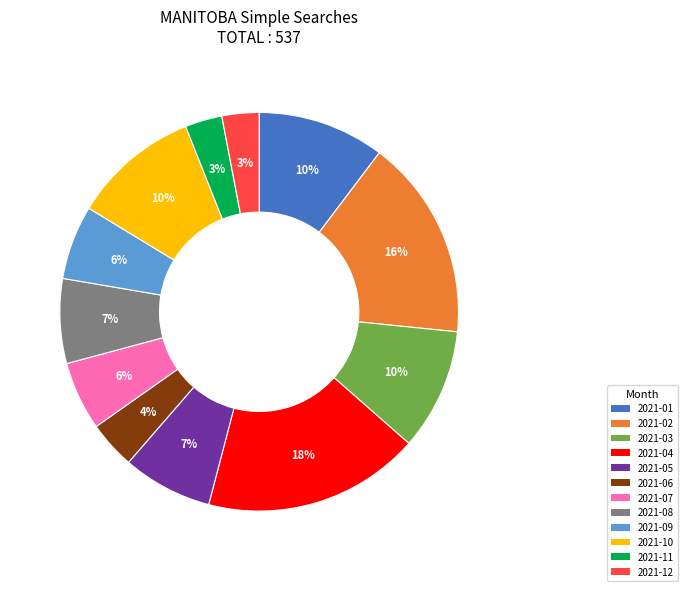

The 2021-03 slice represents 15% of the pie. True or false?

False